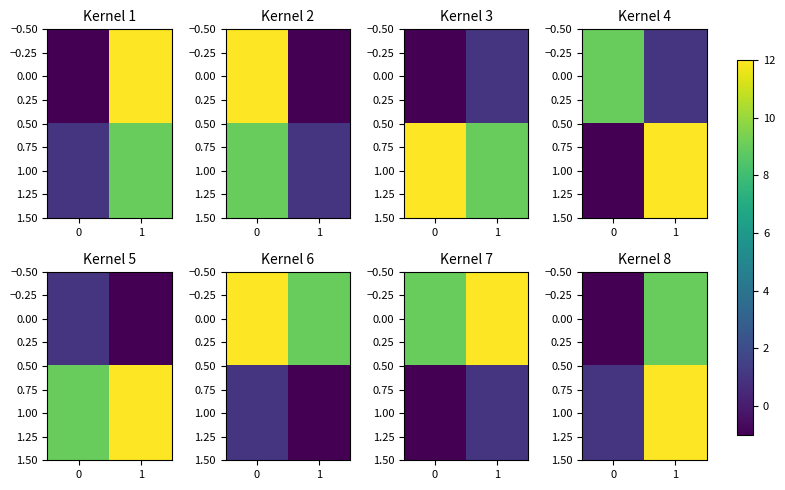

Count the number of data series in this chart.

2